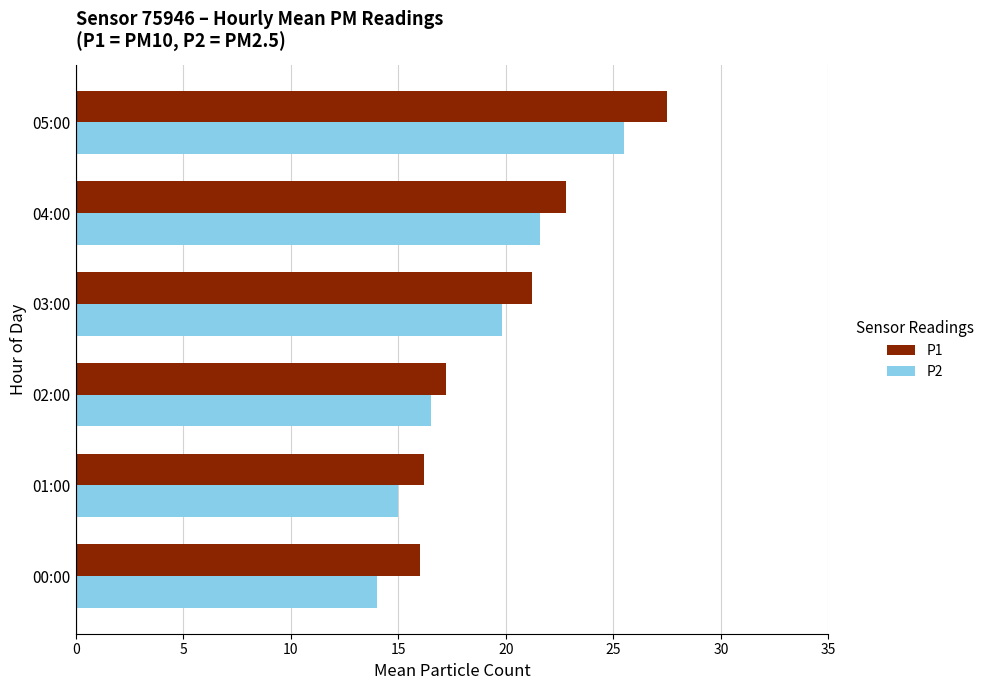

Is the value of P2 at 05:00 greater than the value of P1 at 00:00?

Yes